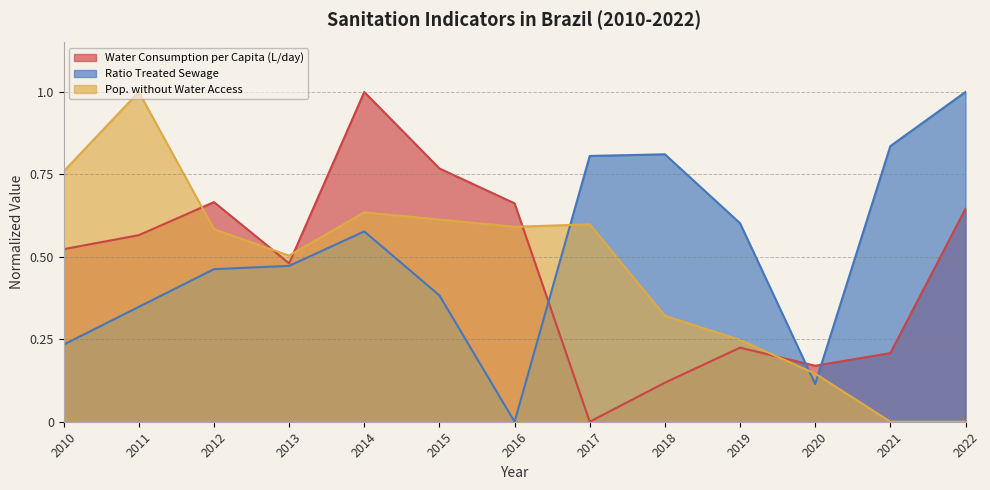

Rank the series by their maximum value, from highest to lowest.

Water Consumption per Capita (L/day), Ratio Treated Sewage, Pop. without Water Access